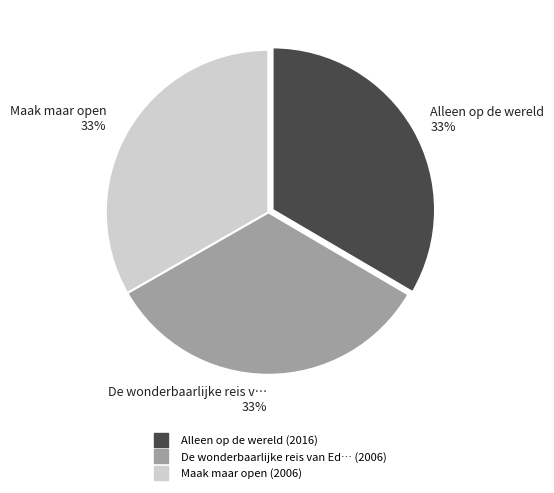

To the nearest percent, what is the average slice percentage?

33%